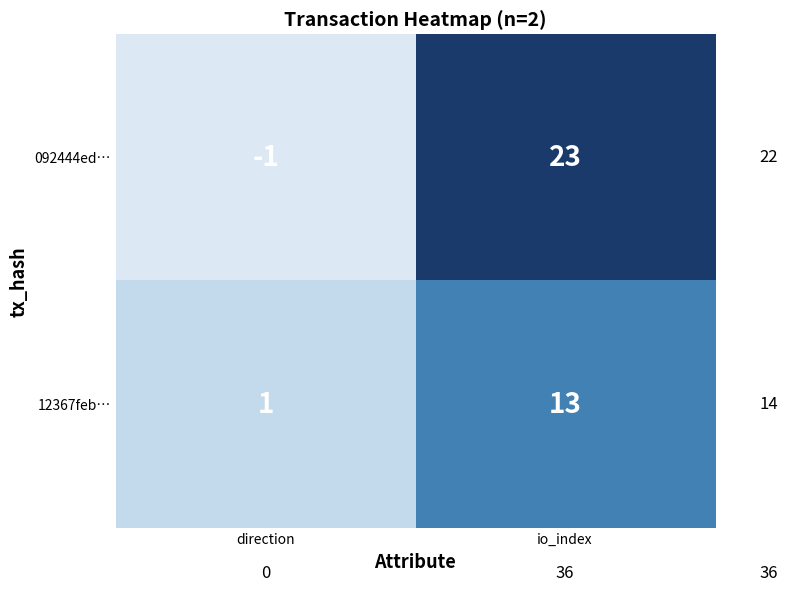

At which category is the sum across all series the highest?

io_index